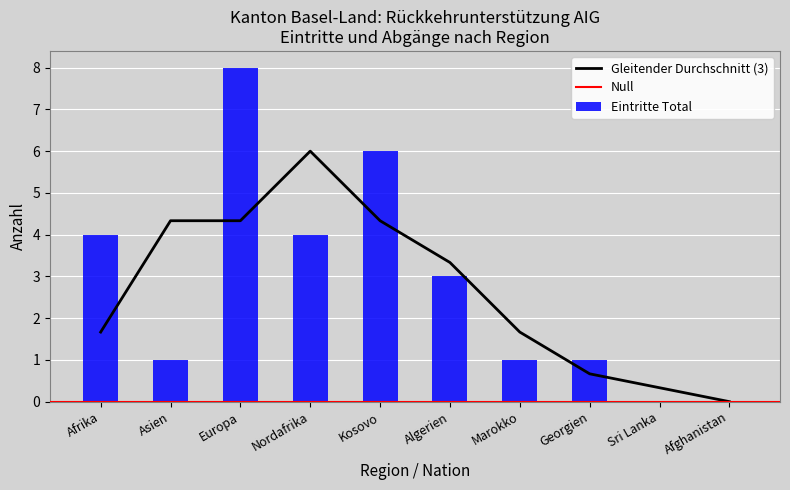

Is it true that Eintritte Total equals -5 at Sri Lanka?

False